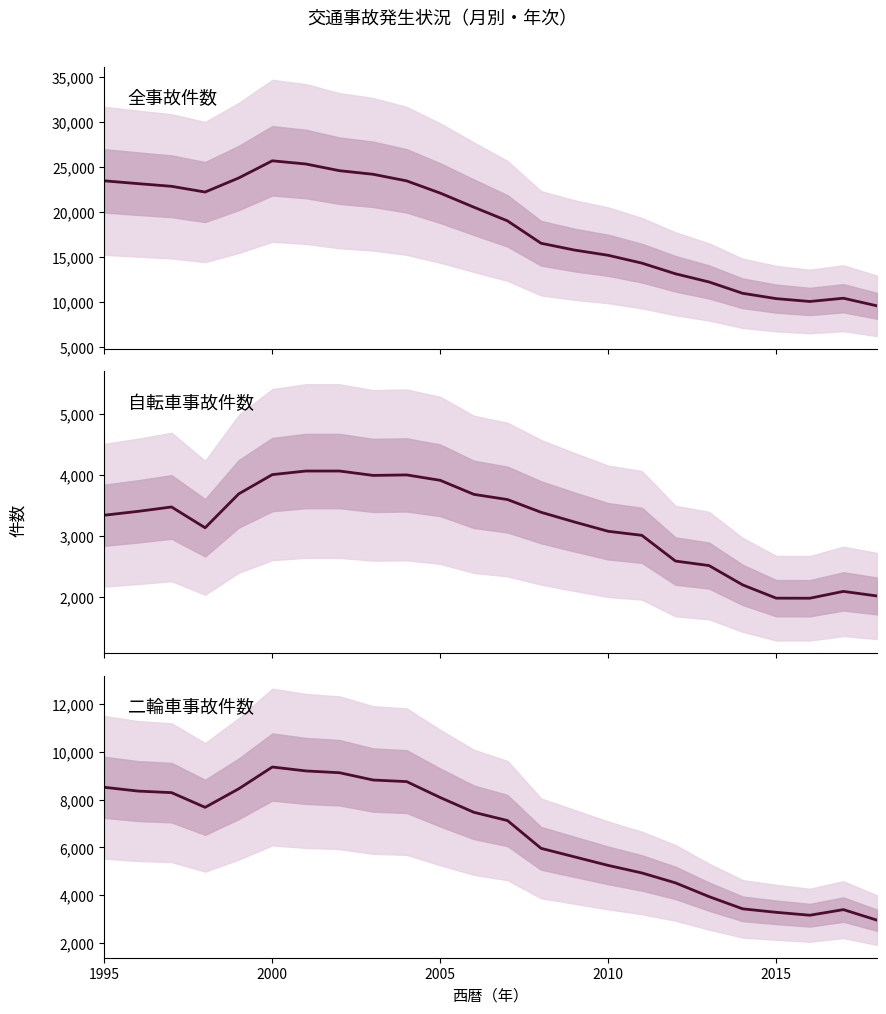

What is the total value across all series at 2005?

34651